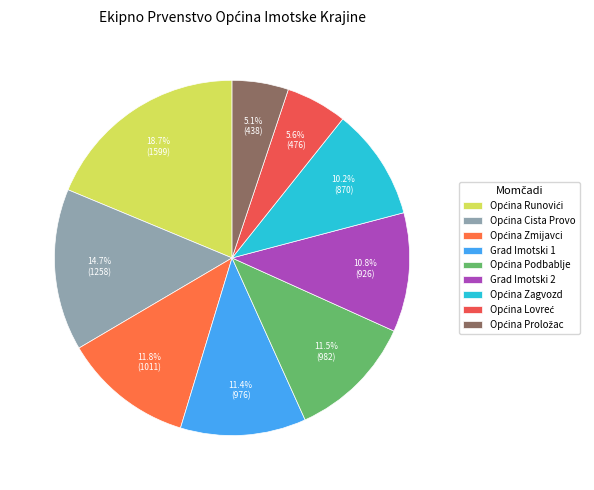

Count the number of slices in the pie.

9